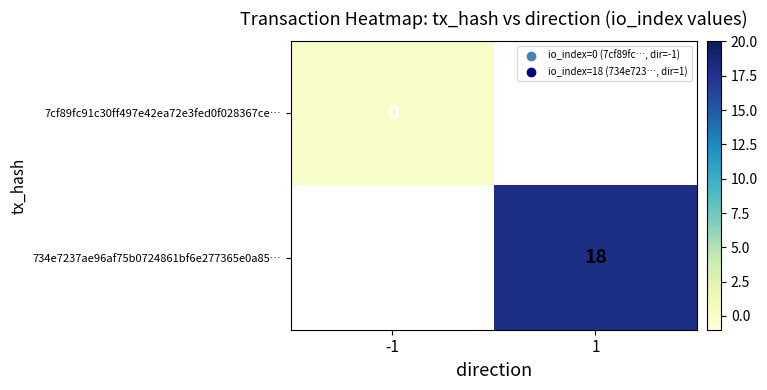

True or false: 734e7237ae96af75b0724861bf6e277365e0a85… has a value of 32 at 1.

False